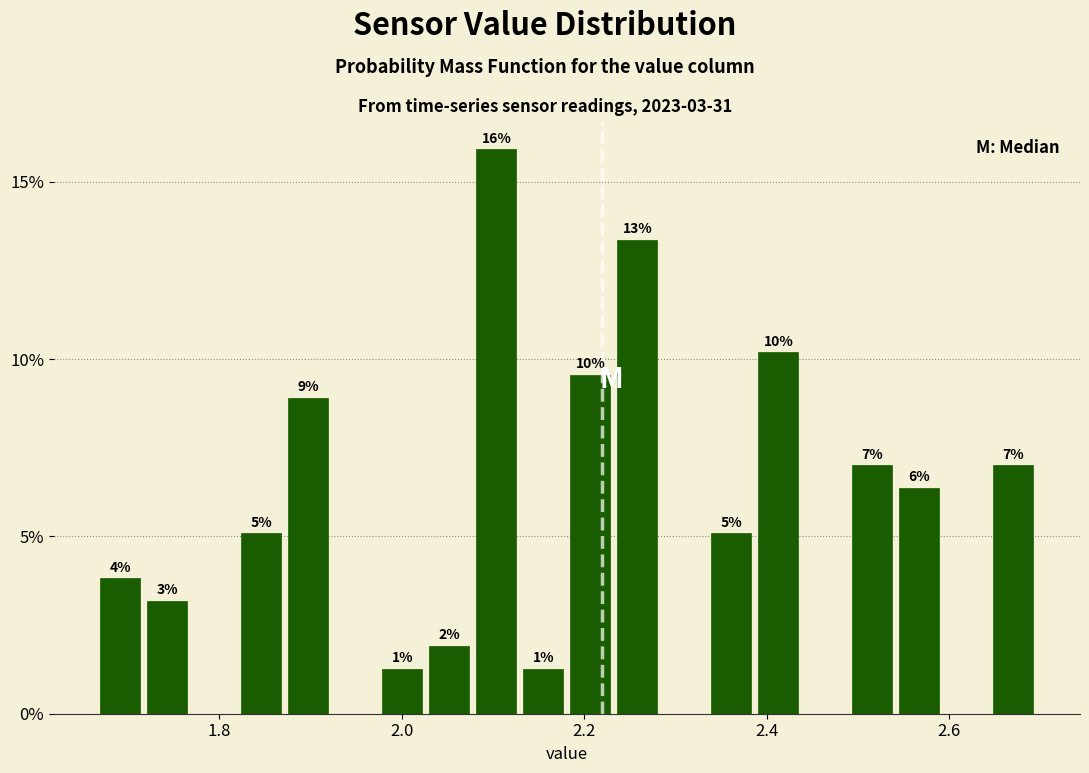

Around what value on the x-axis is the tallest bar? Give the approximate position of its centre, as read against the axis.

2.10